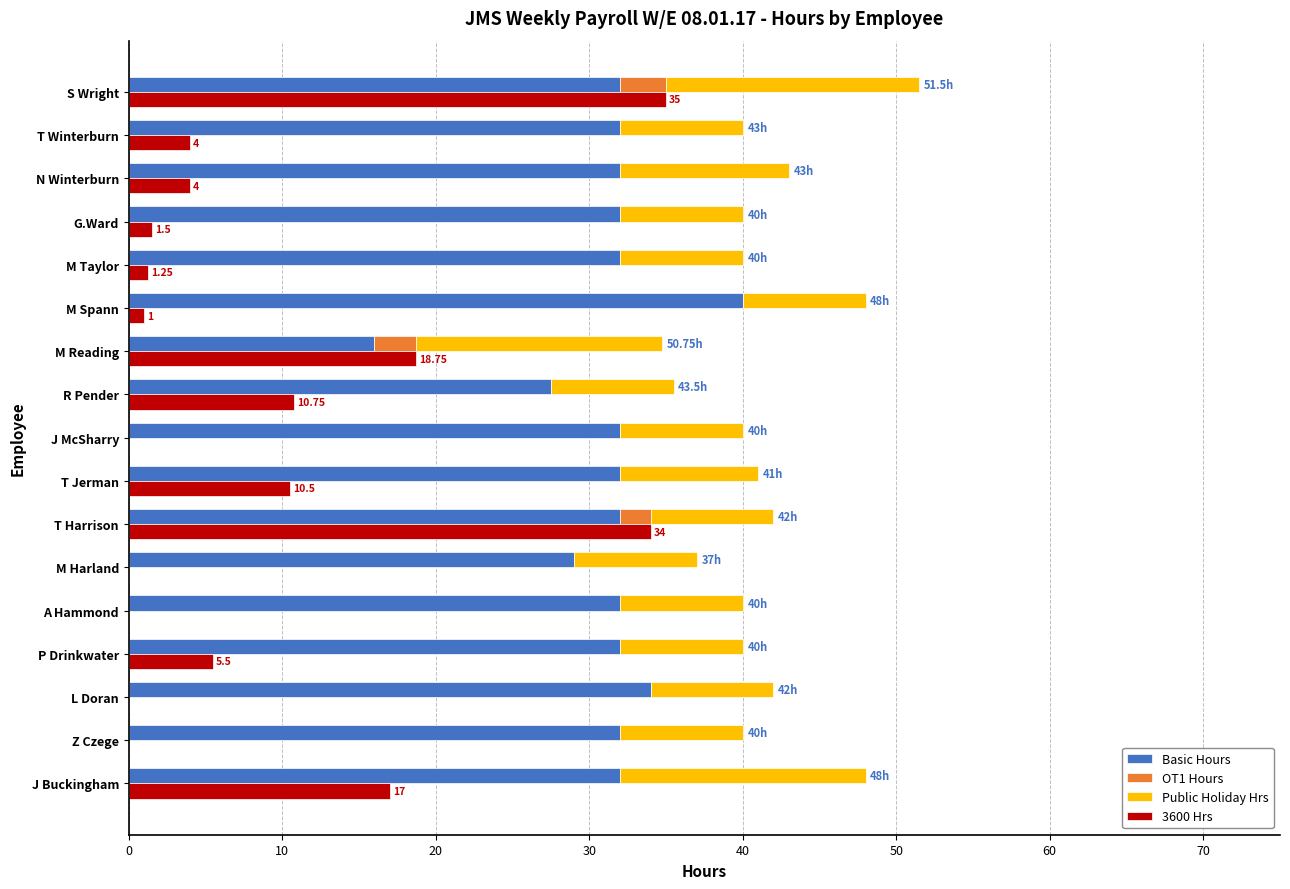

How many Public Holiday Hrs values are between 8 and 9?

13